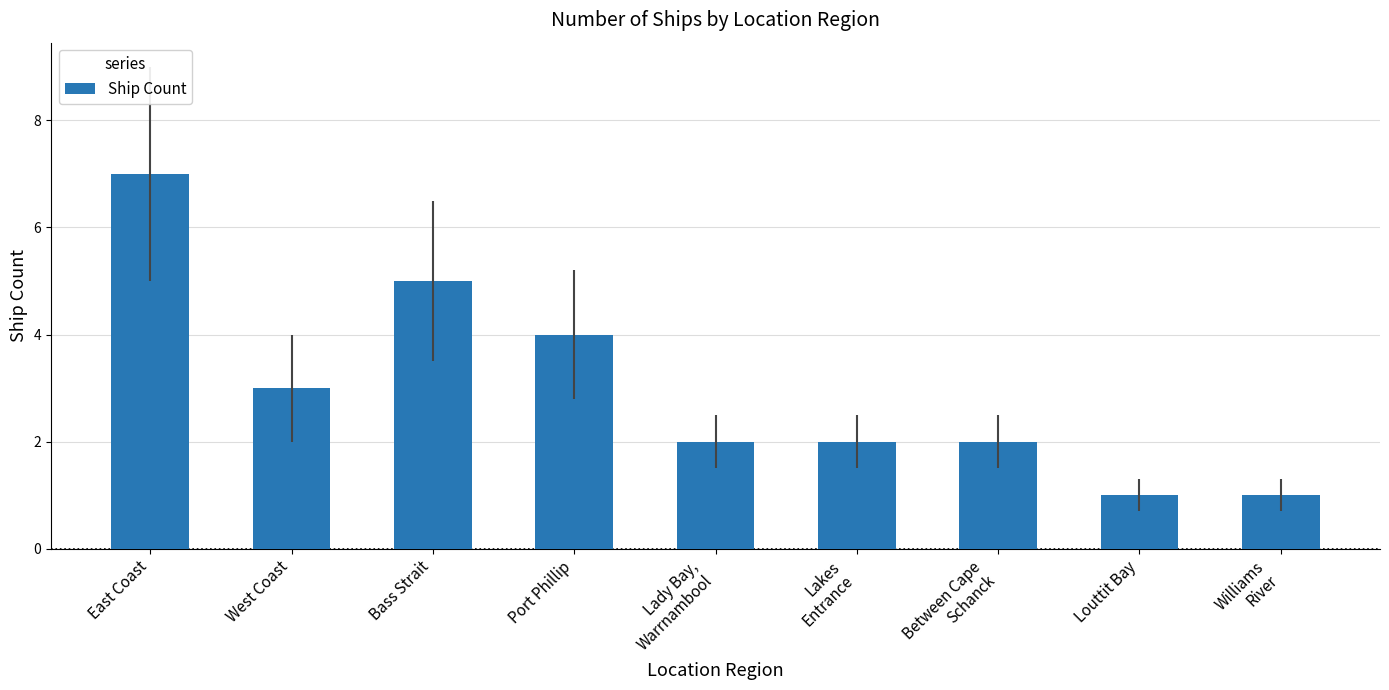

What is the label of the 7th bar from the right?

Bass Strait